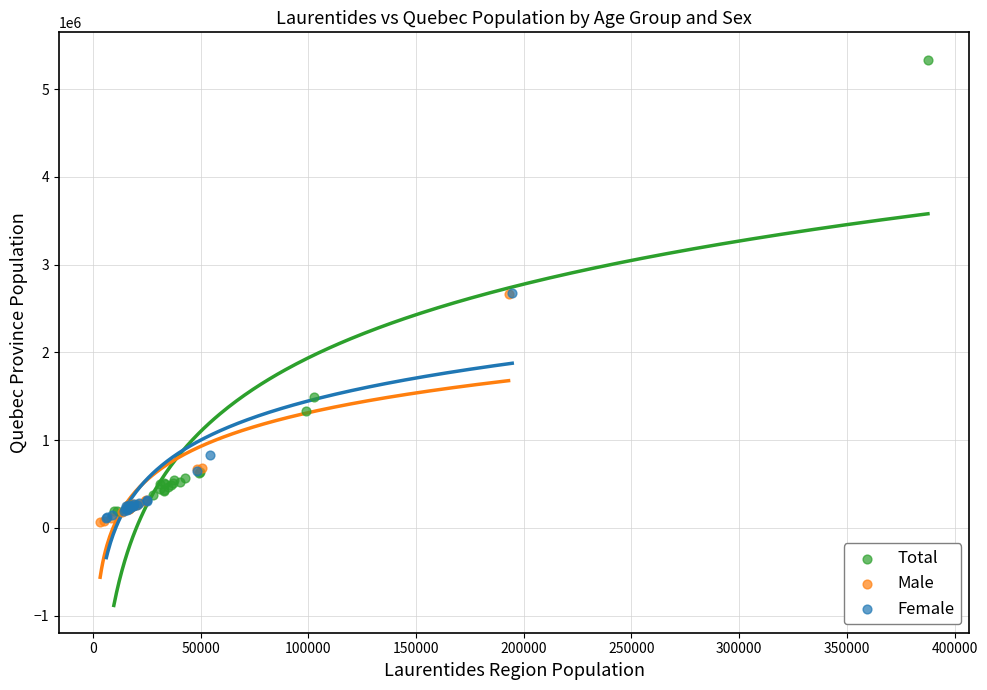

Which series has the largest Y range (max minus min)?

Total